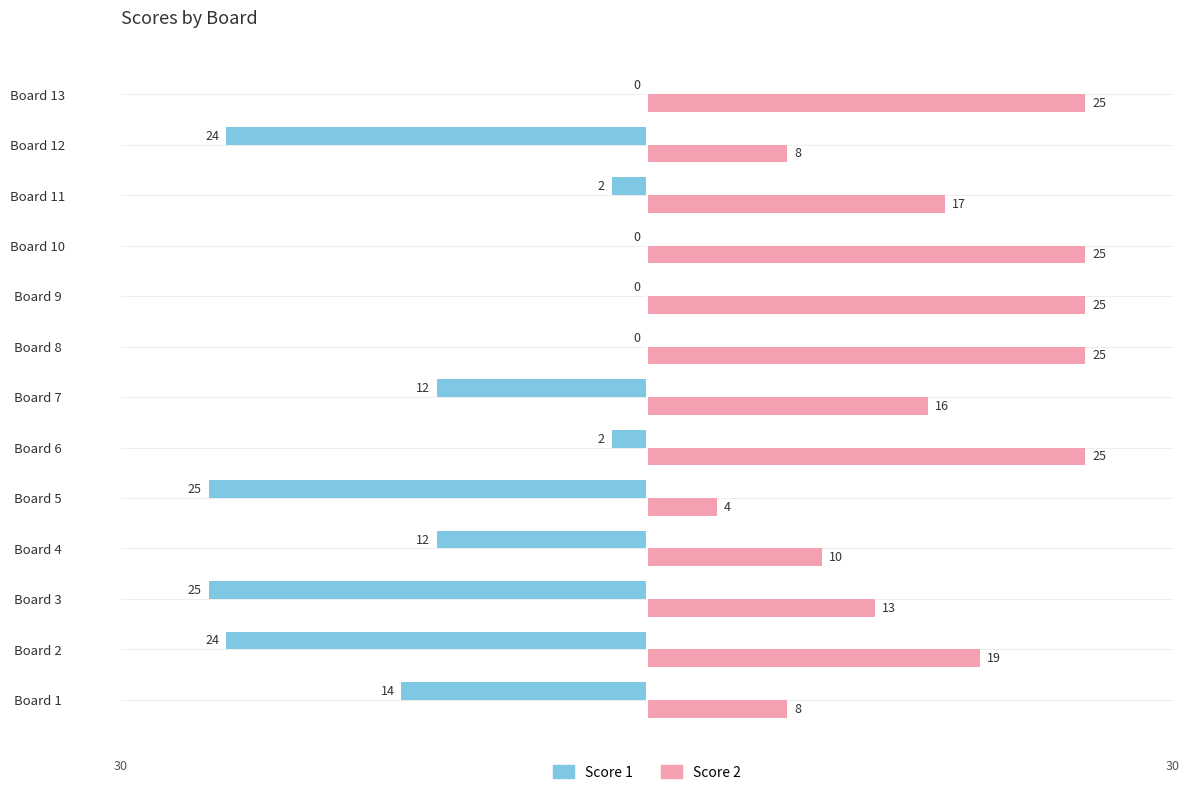

What are all the series names shown in the legend?

Score 1, Score 2